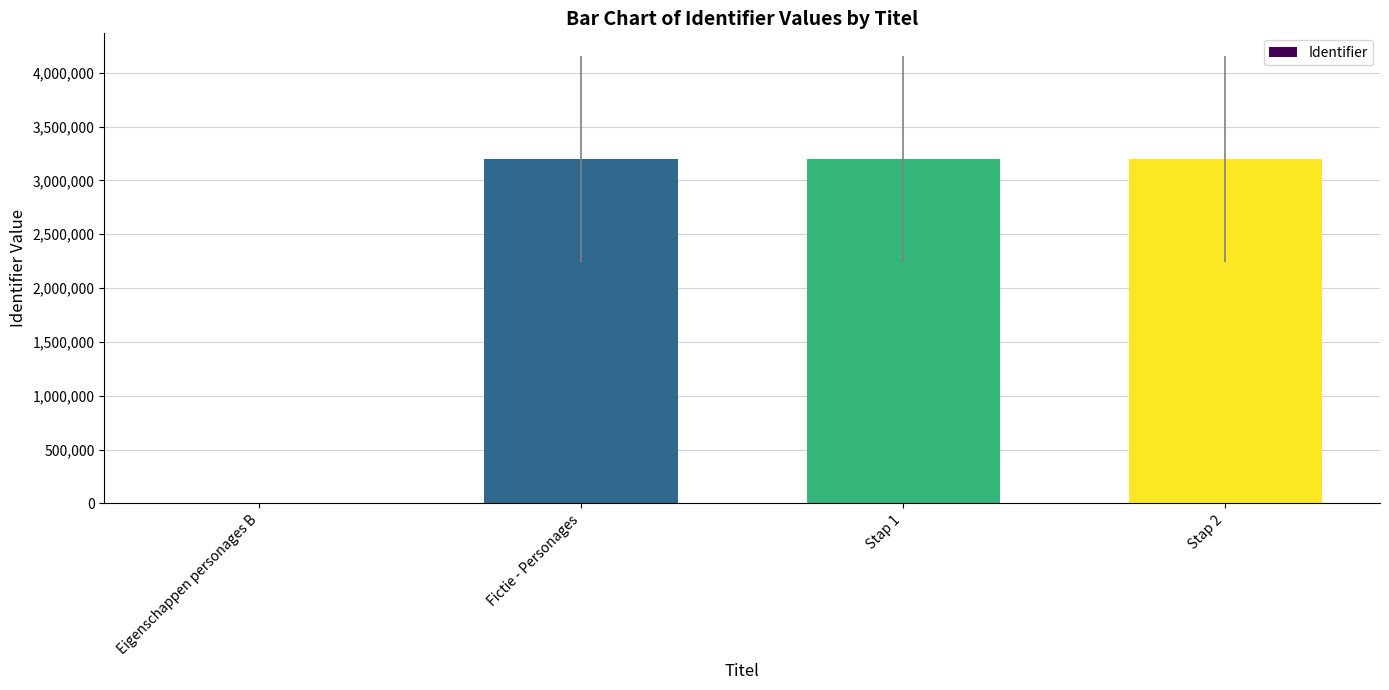

The value at Eigenschappen personages B is -2118734. True or false?

False